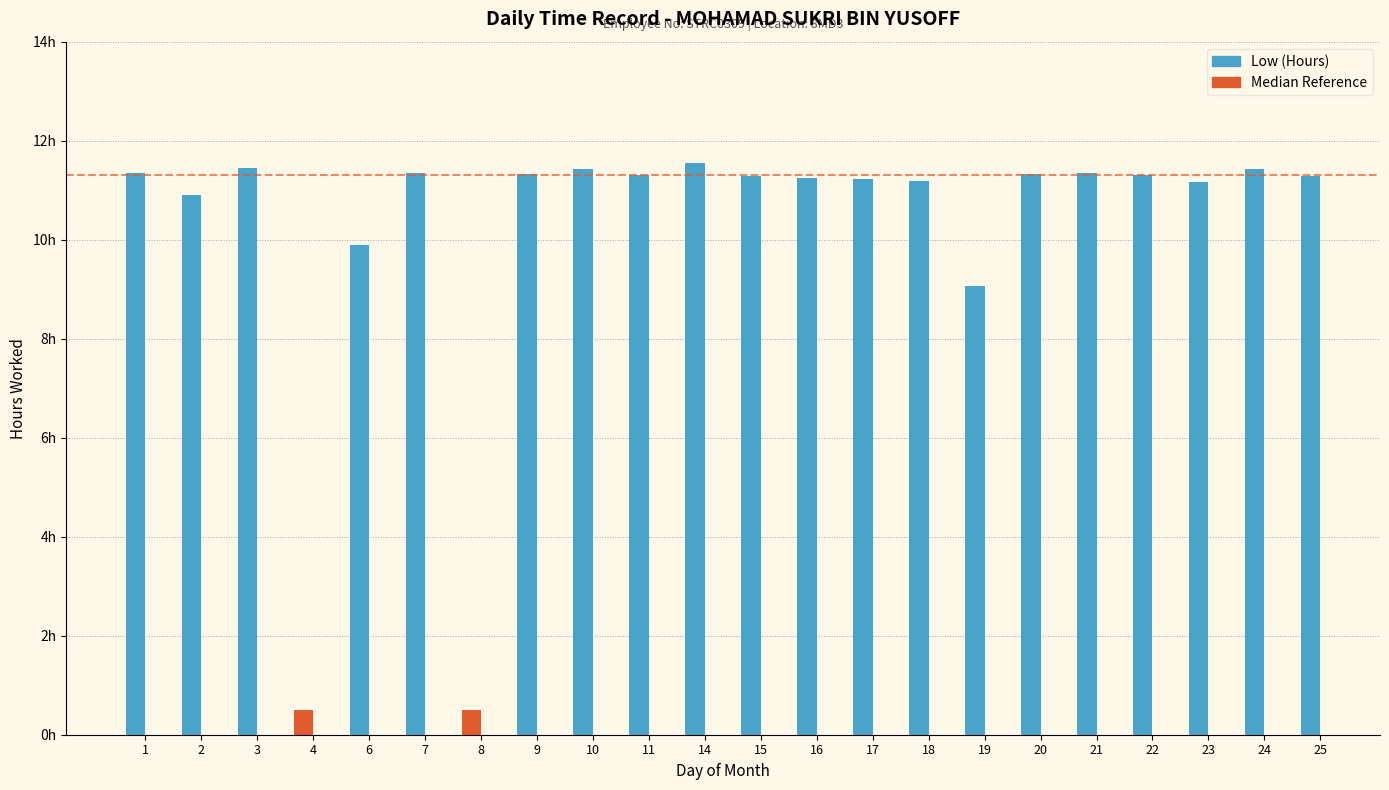

Is it true that the value at 22 is 11.3?

True